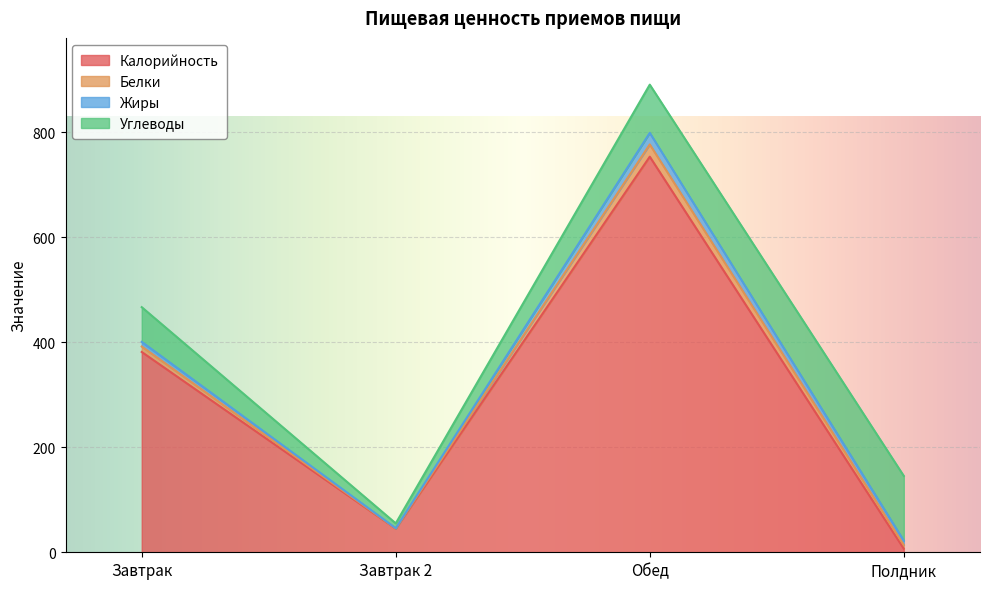

List the labels in order of Белки value, smallest first.

Завтрак 2, Полдник, Завтрак, Обед